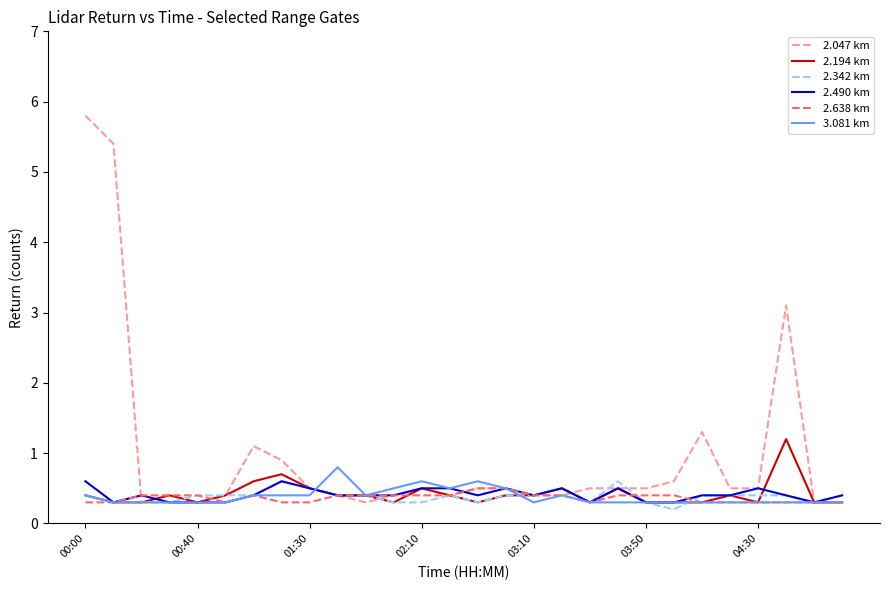

What is the greatest value displayed?

5.8